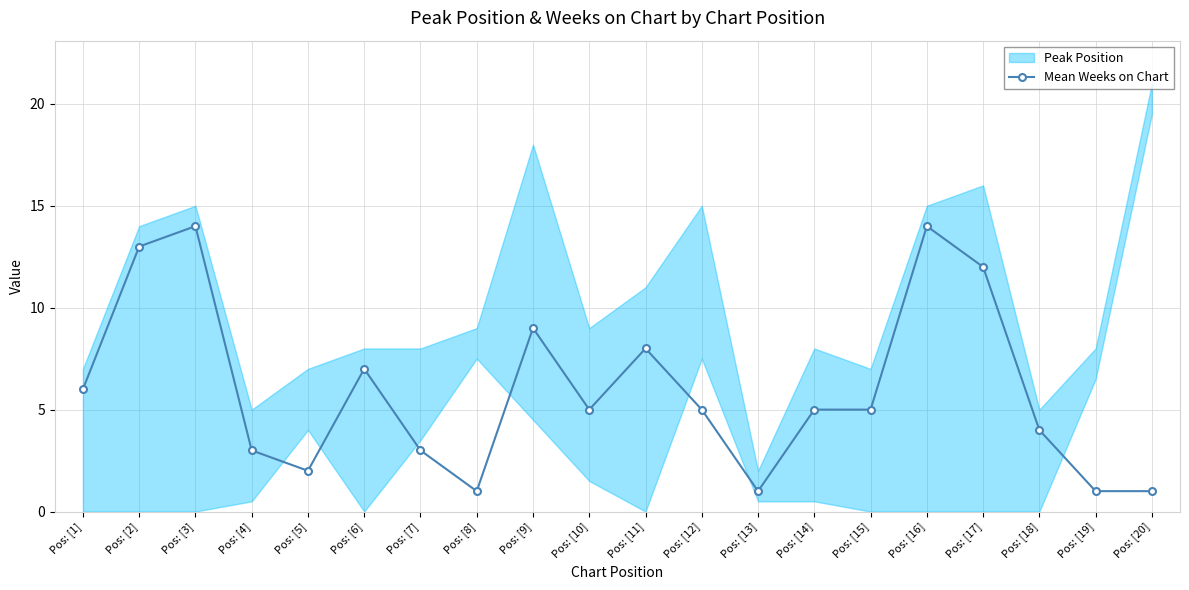

What is the sum of all values?

119